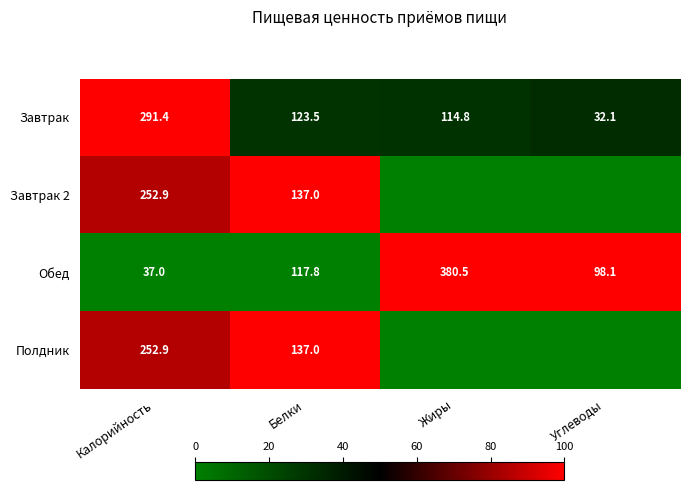

At which label does Завтрак first exceed 123?

Калорийность